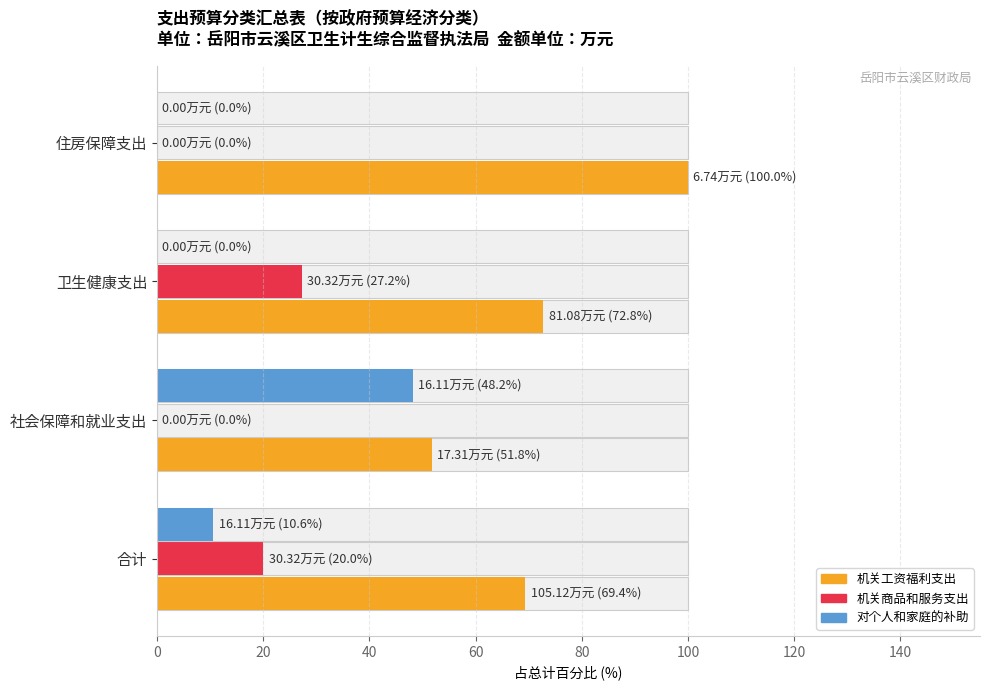

What is the sum of all 机关商品和服务支出 values?

47.2